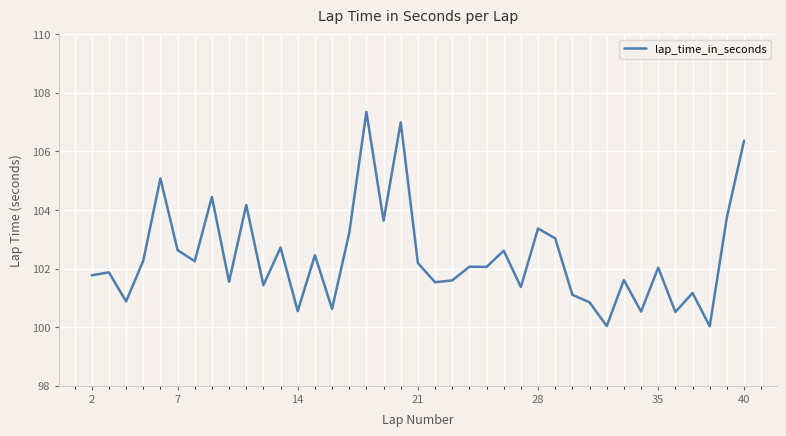

What is the average value?

102.4